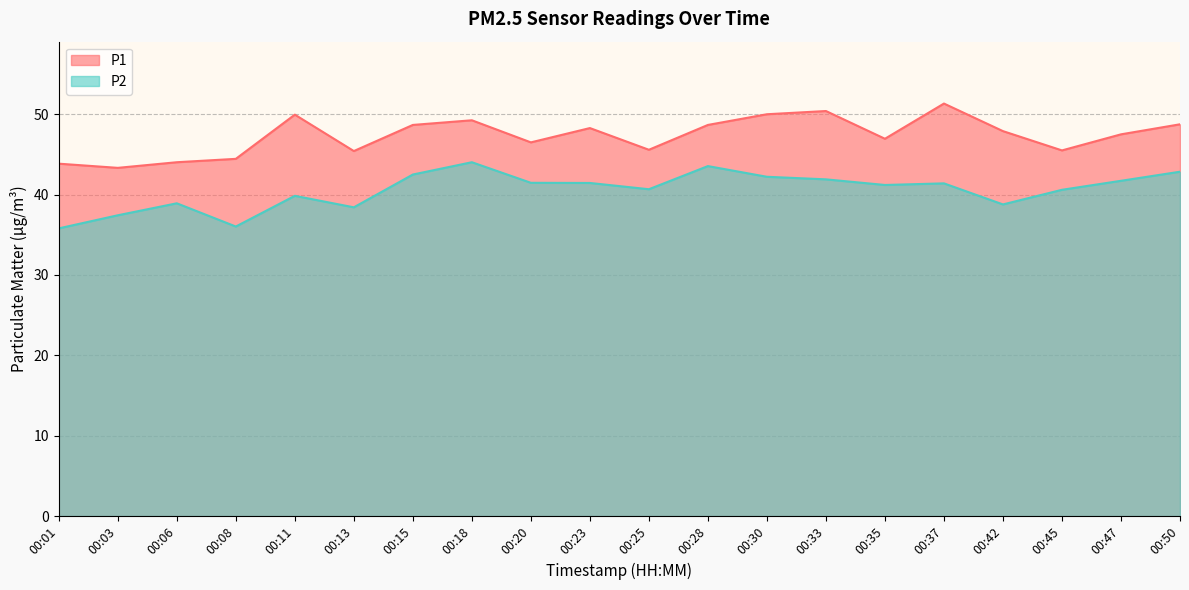

Is the value of P1 at 00:50 greater than the value of P2 at 00:06?

Yes